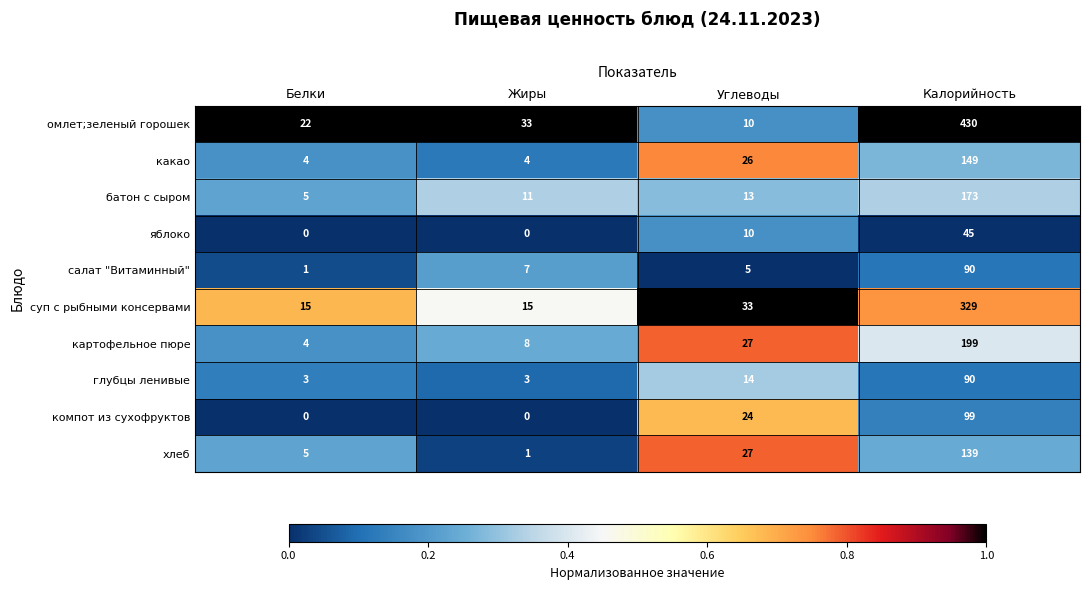

What is the maximum value for какао?

149